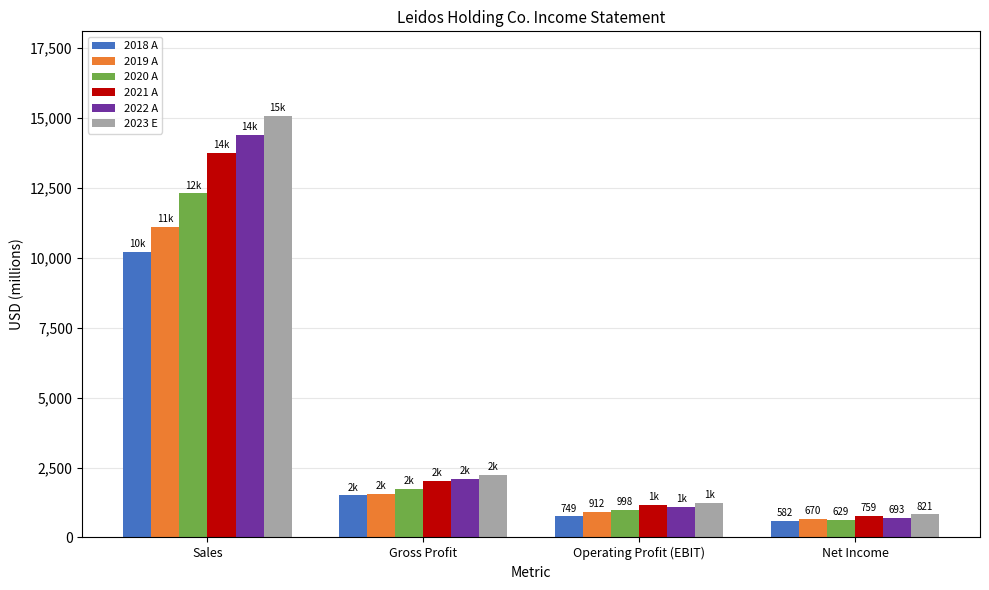

Is it true that 2018 A equals 1504.0 at Gross Profit?

True